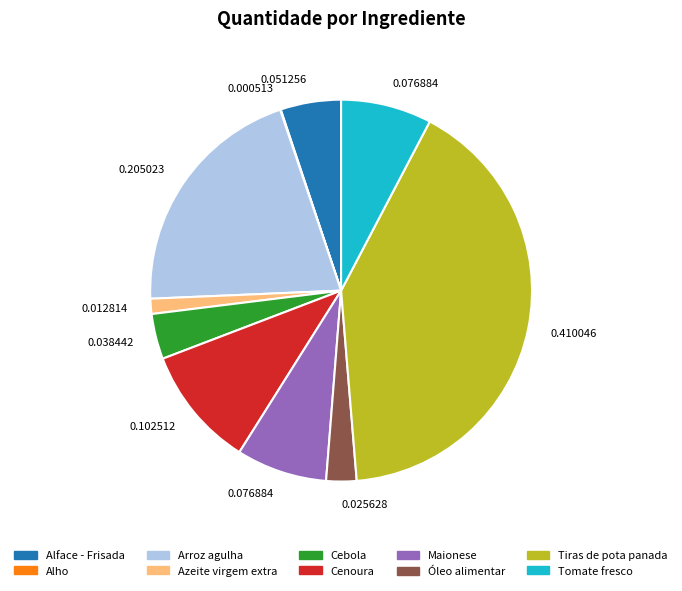

Between Alface - Frisada and Óleo alimentar, which is larger?

Alface - Frisada